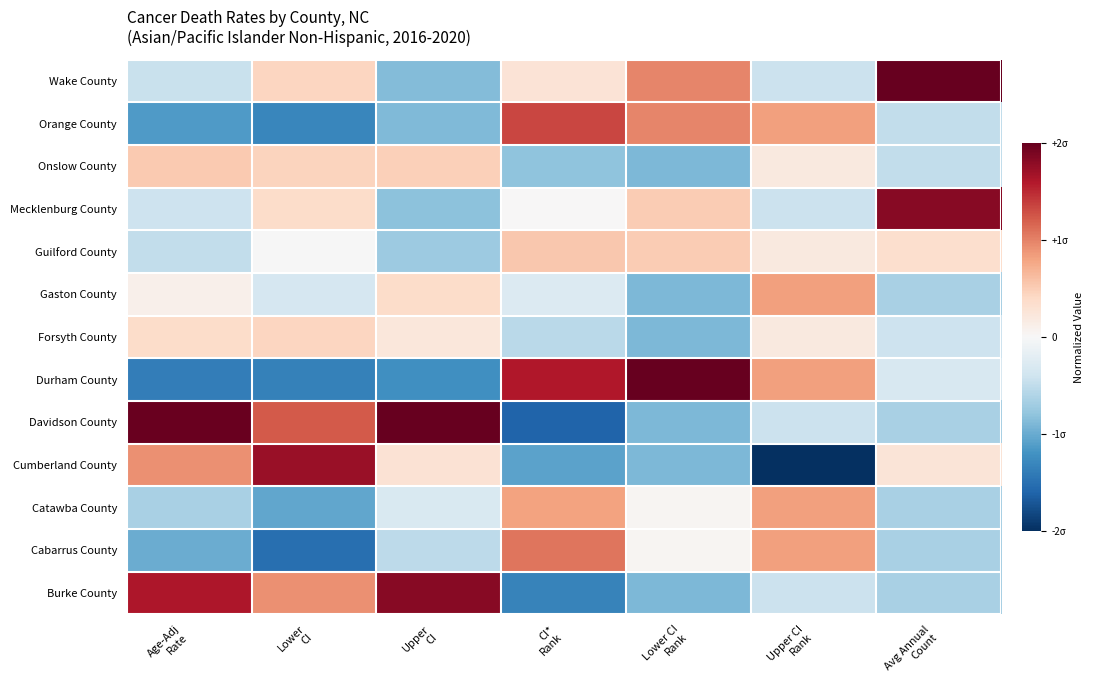

Which label corresponds to the smallest value in the chart?

Upper CI
Rank